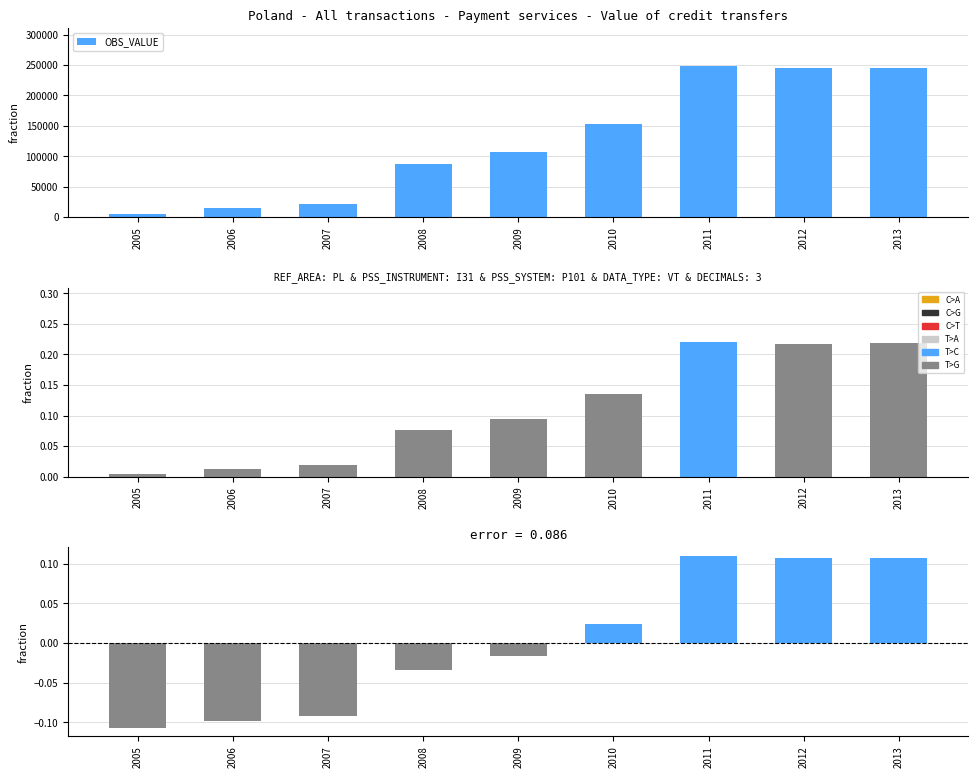

What is the difference between the OBS_VALUE values at 2009 and 2007?

85686.0